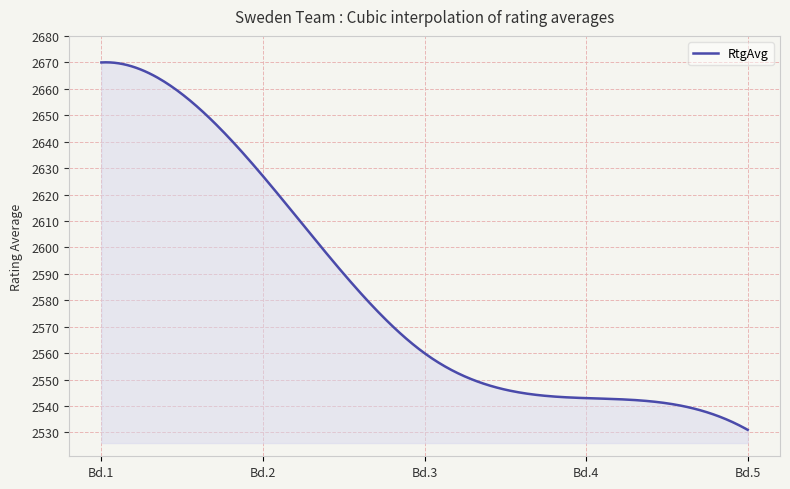

What is the difference between the maximum and minimum values?

139.1